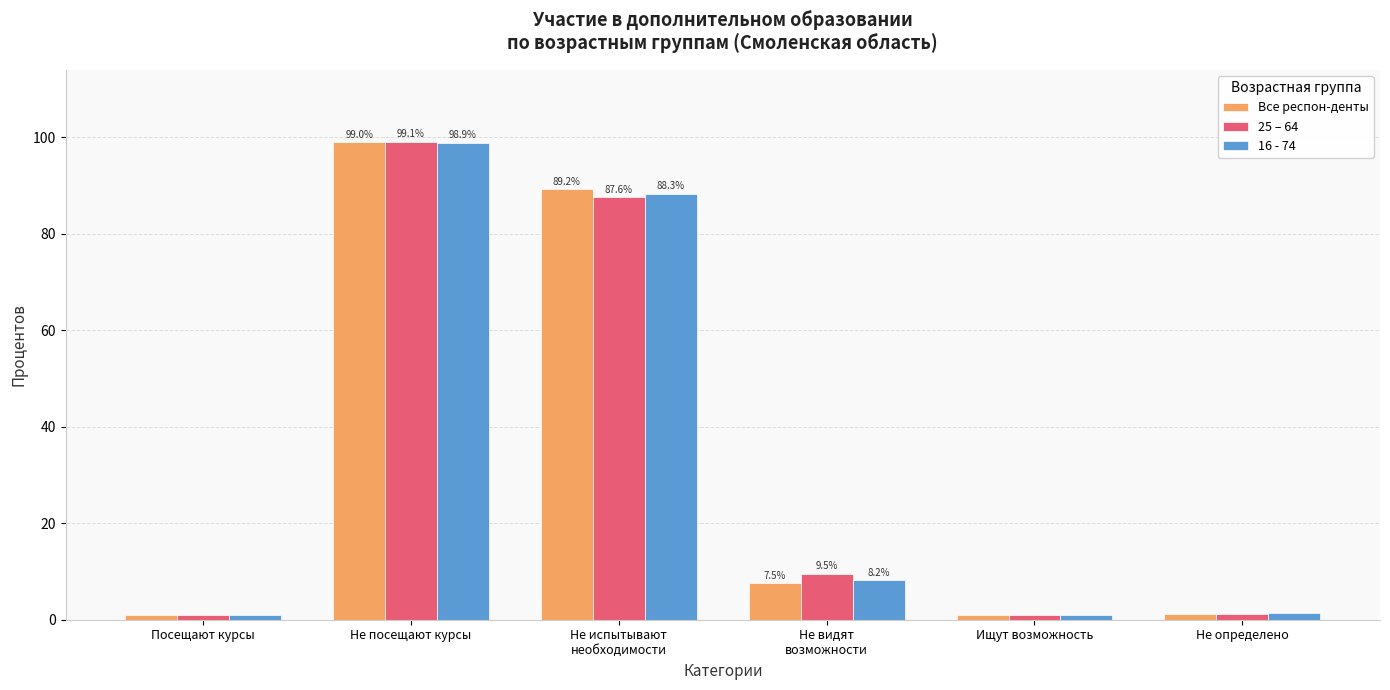

Where does the 16 - 74 series first go above 8?

Не посещают курсы